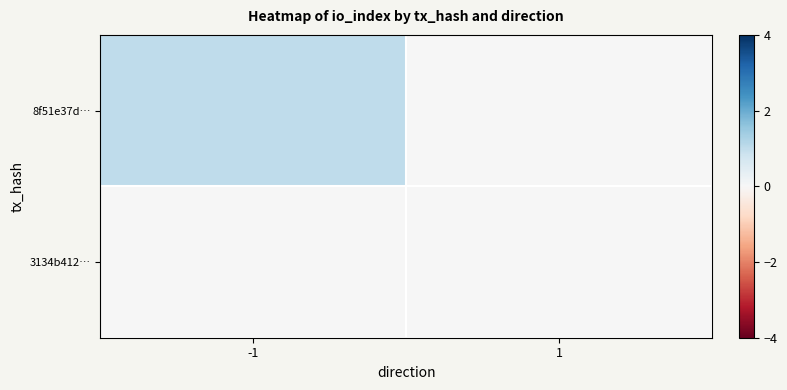

Which label corresponds to the largest value in the chart?

-1